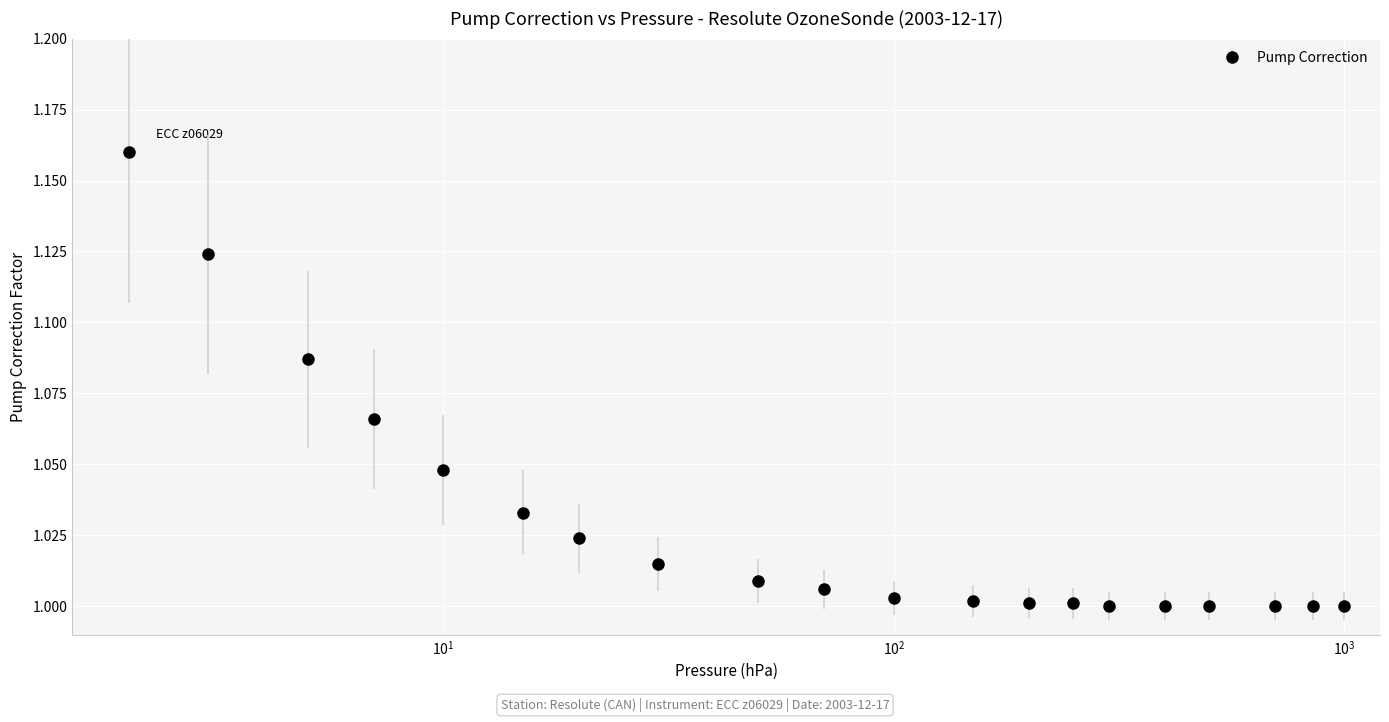

What is the sum of all values?

20.6